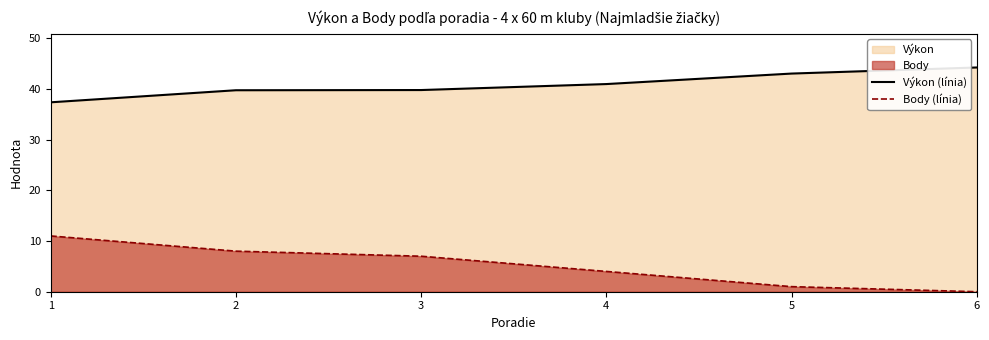

Reading left to right, extract all data points from this chart.

Výkon (línia): 1=37.4	2=39.7	3=39.8	4=41.0	5=43.0	6=44.2
Body (línia): 1=11.0	2=8.0	3=7.0	4=4.0	5=1.0	6=0.0